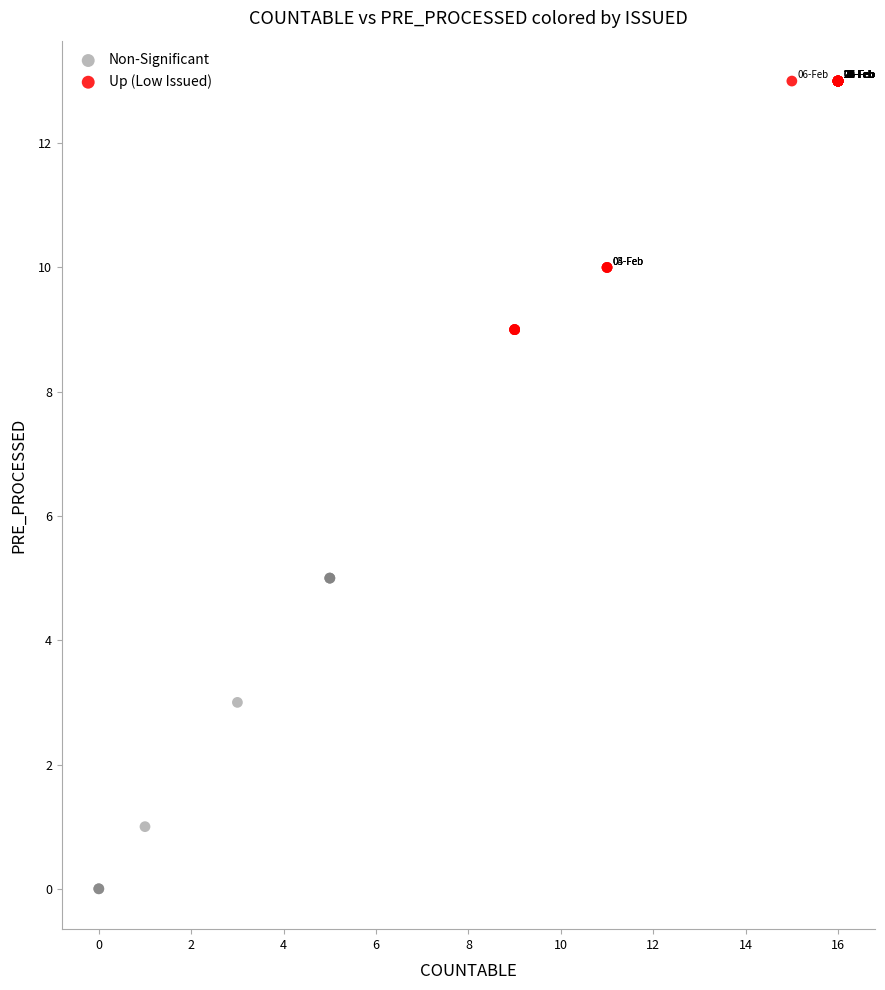

Which series reaches the maximum Y coordinate?

Up (Low Issued)